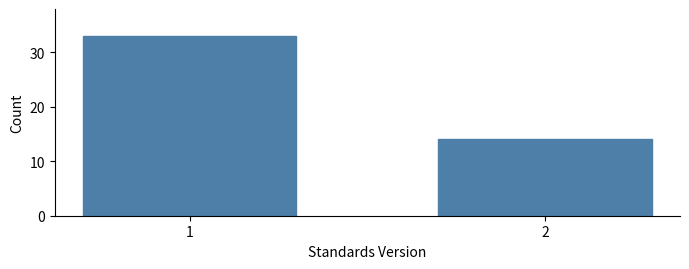

Reading left to right, list all the values displayed in this chart.

33	14